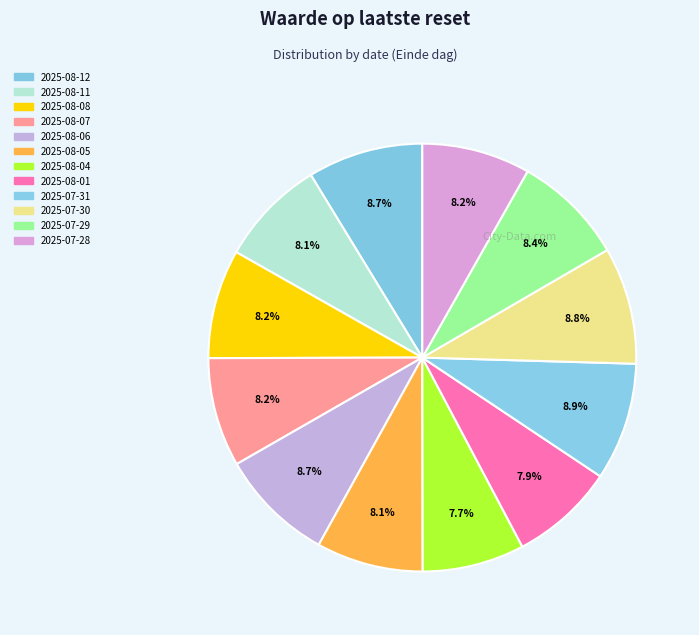

Does 2025-07-28 represent more than half of the total?

No